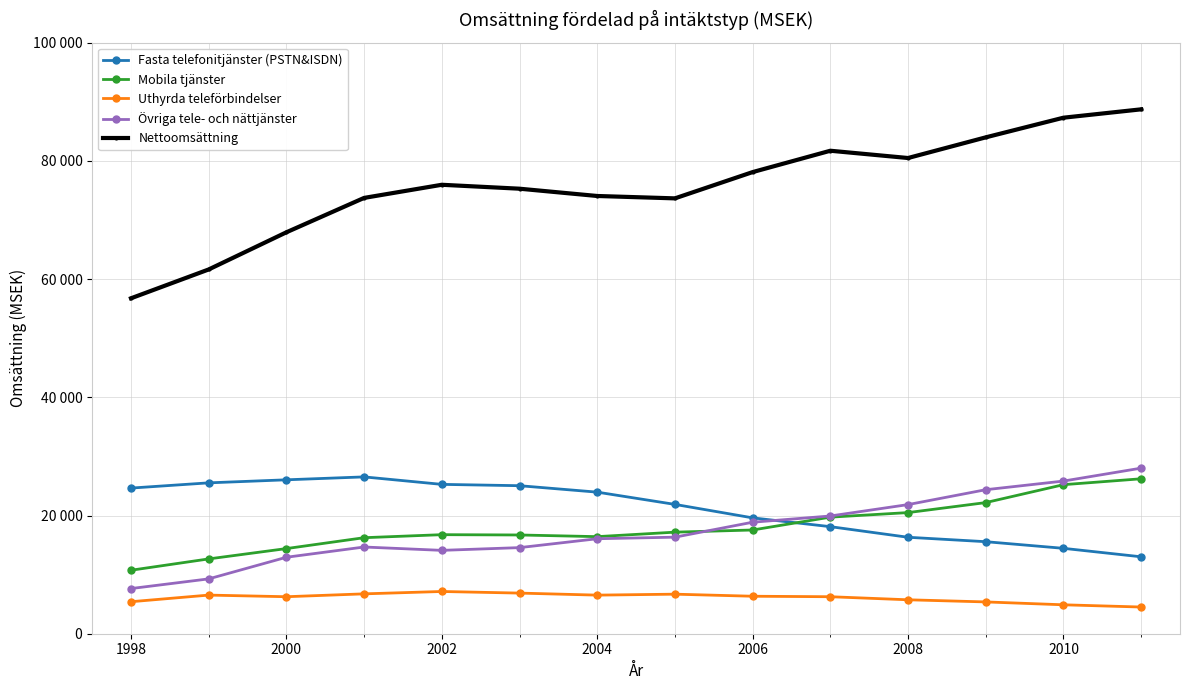

What are all the series names shown in the legend?

Fasta telefonitjänster (PSTN&ISDN), Mobila tjänster, Uthyrda teleförbindelser, Övriga tele- och nättjänster, Nettoomsättning